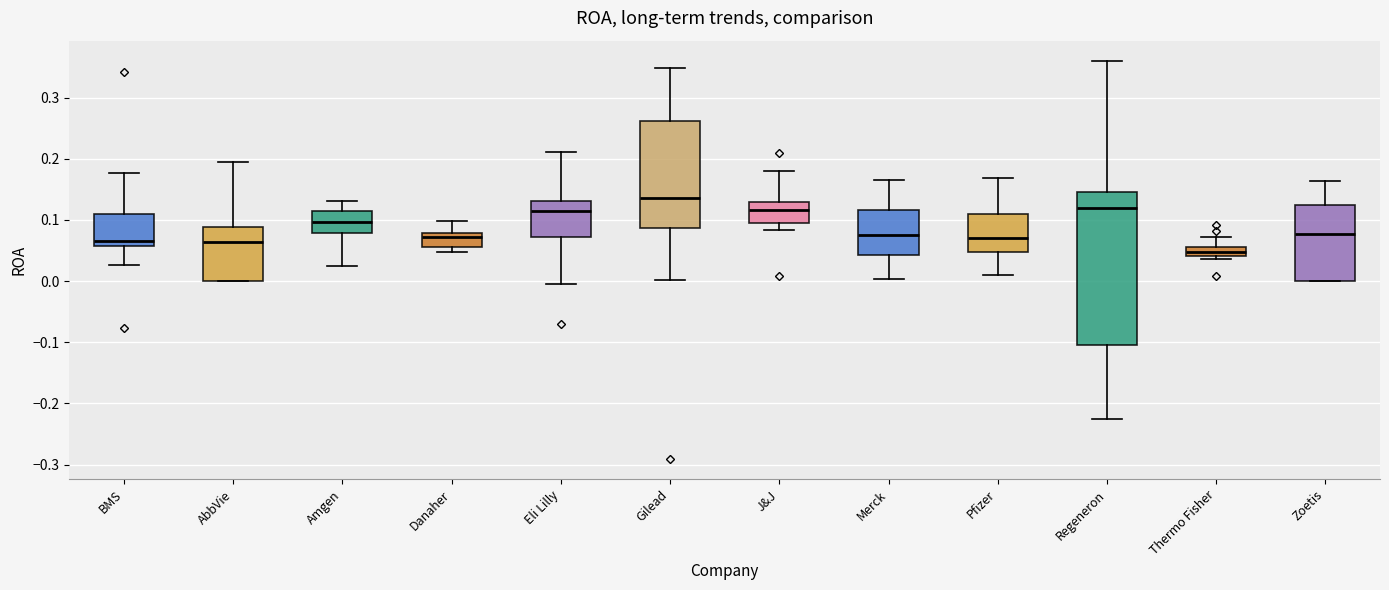

Comparing the boxes themselves (not the whiskers), which one is the tallest?

Regeneron